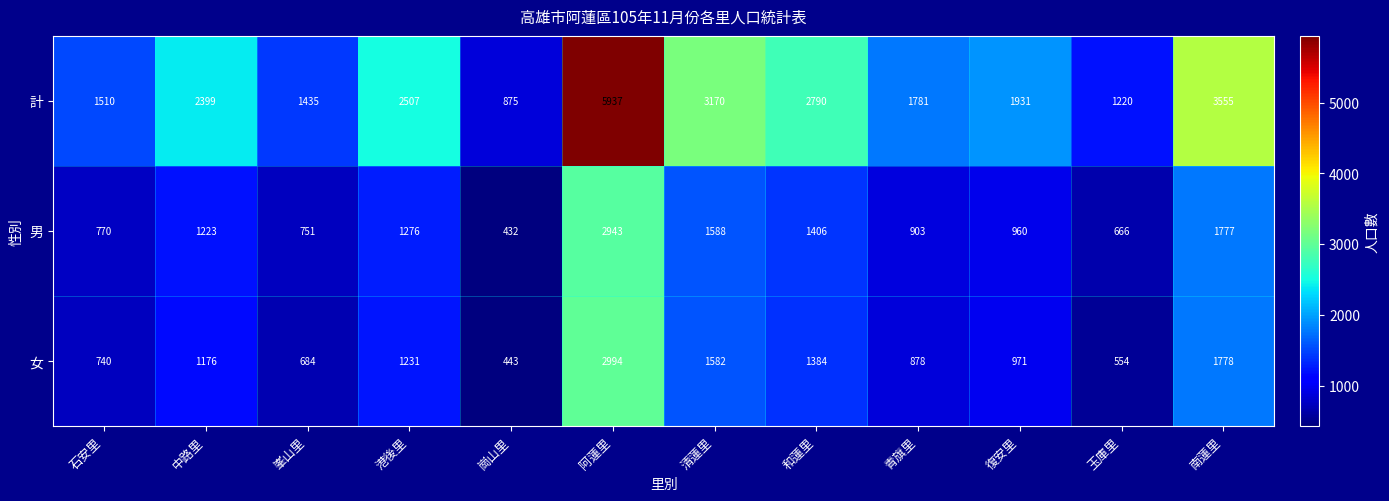

The value of 計 at 崗山里 is 875. True or false?

True